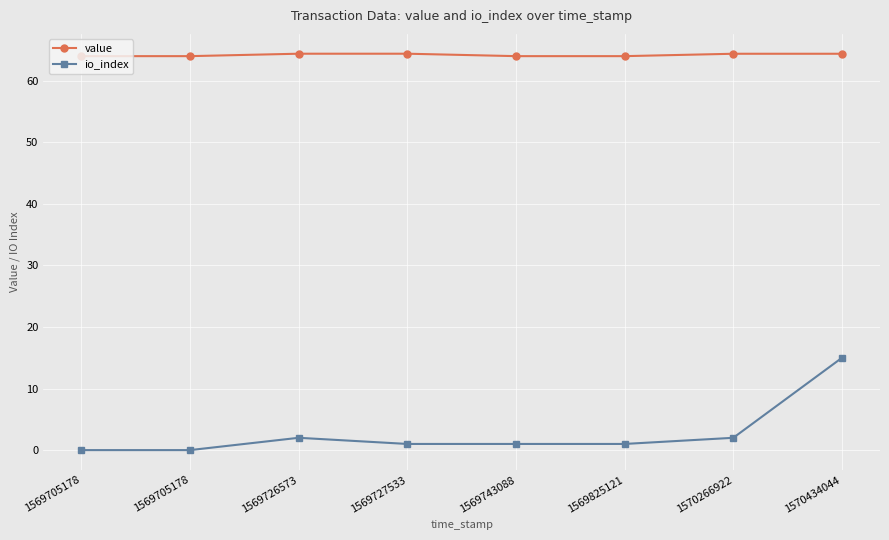

True or false: io_index has a value of 0.0 at 1569705178.

True